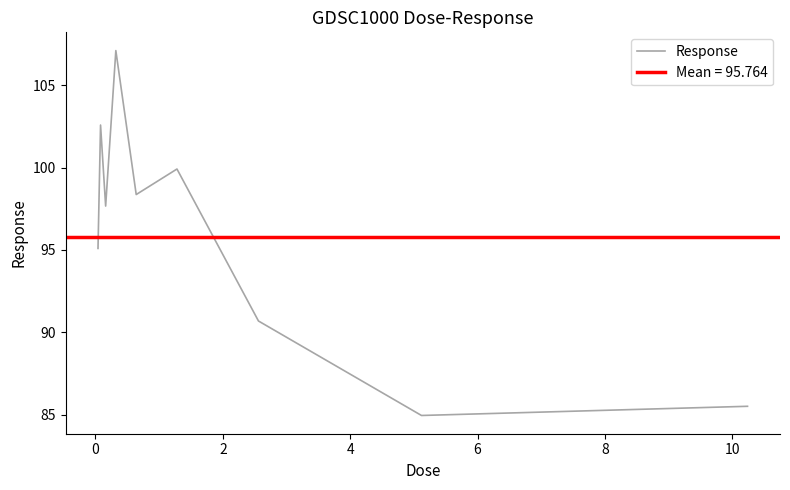

How many values are below 97?

4